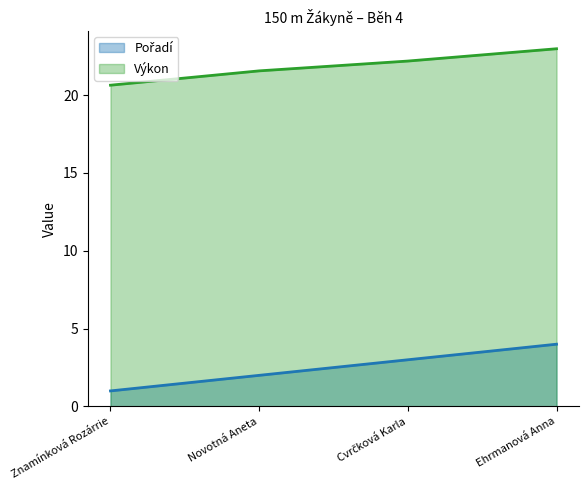

Rank the series at Novotná Aneta from lowest to highest value.

Pořadí, Výkon